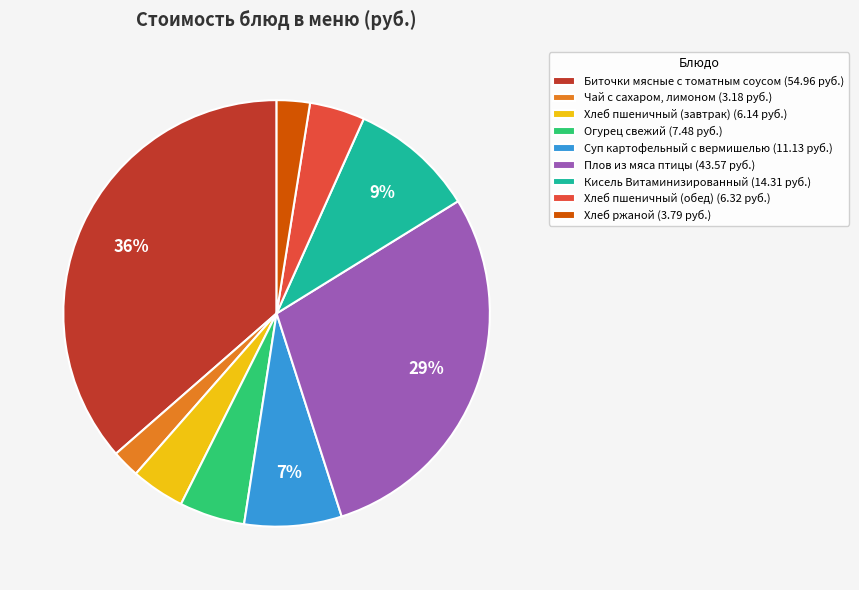

Does Биточки мясные с томатным соусом account for over 50% of the chart?

No